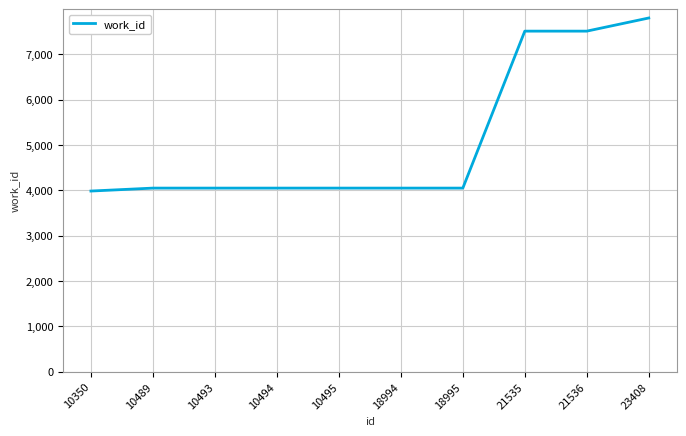

Approximately how many times larger is the value at 18995 compared to 21536?

0.5